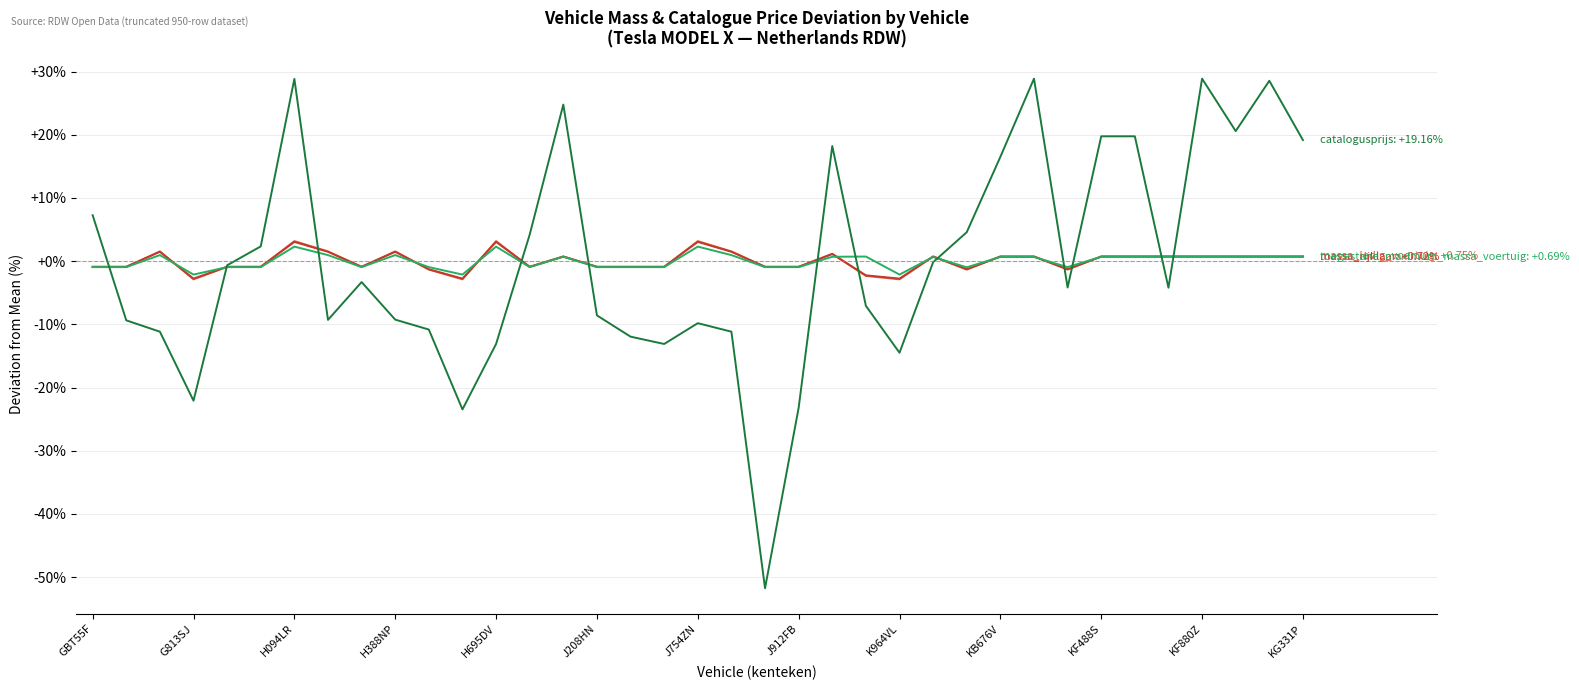

What is the smallest value displayed?

-51.8